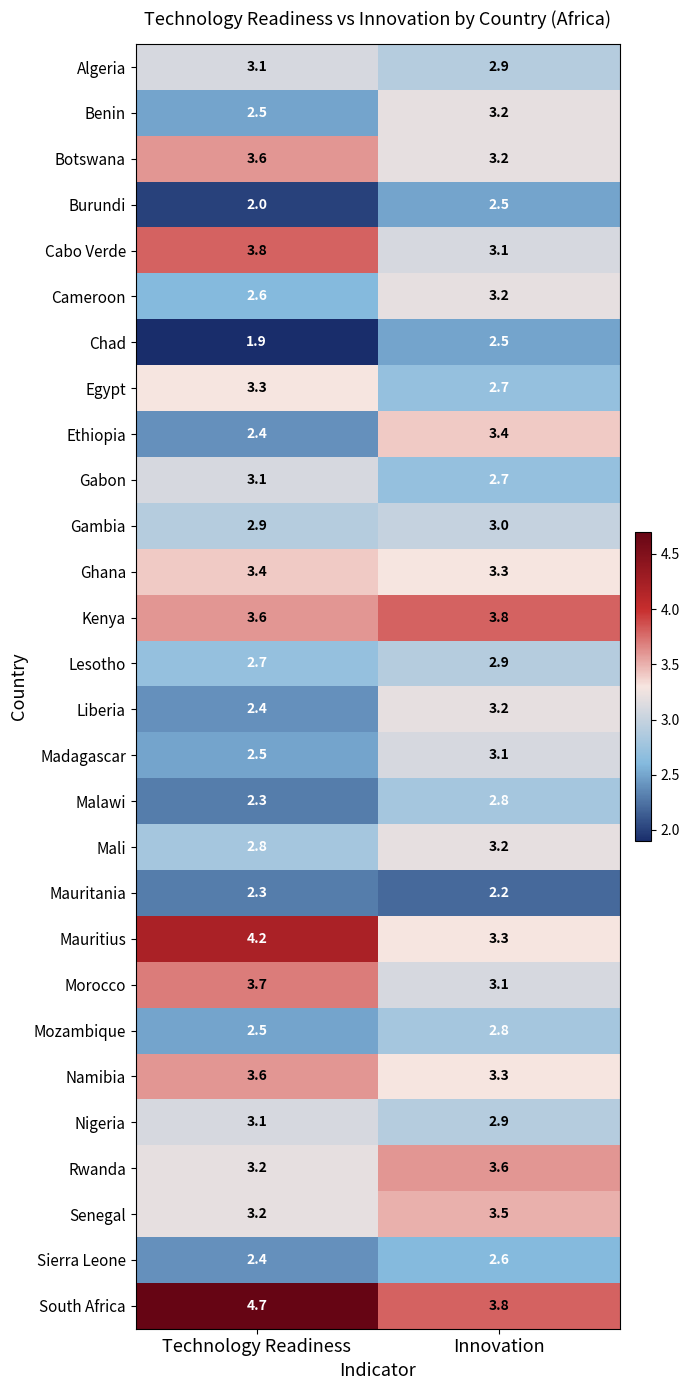

What is the total value across all series at Technology Readiness?

83.8